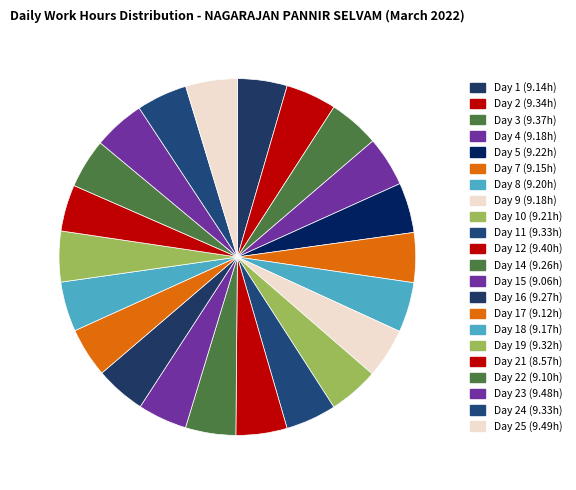

How many segments does this pie chart have?

22